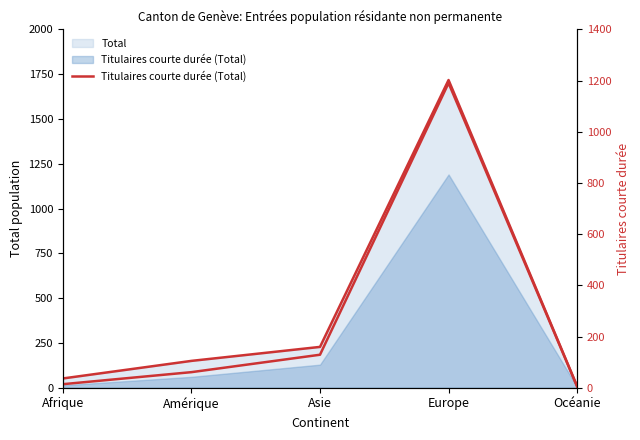

What is the difference between the second highest and minimum values?

124